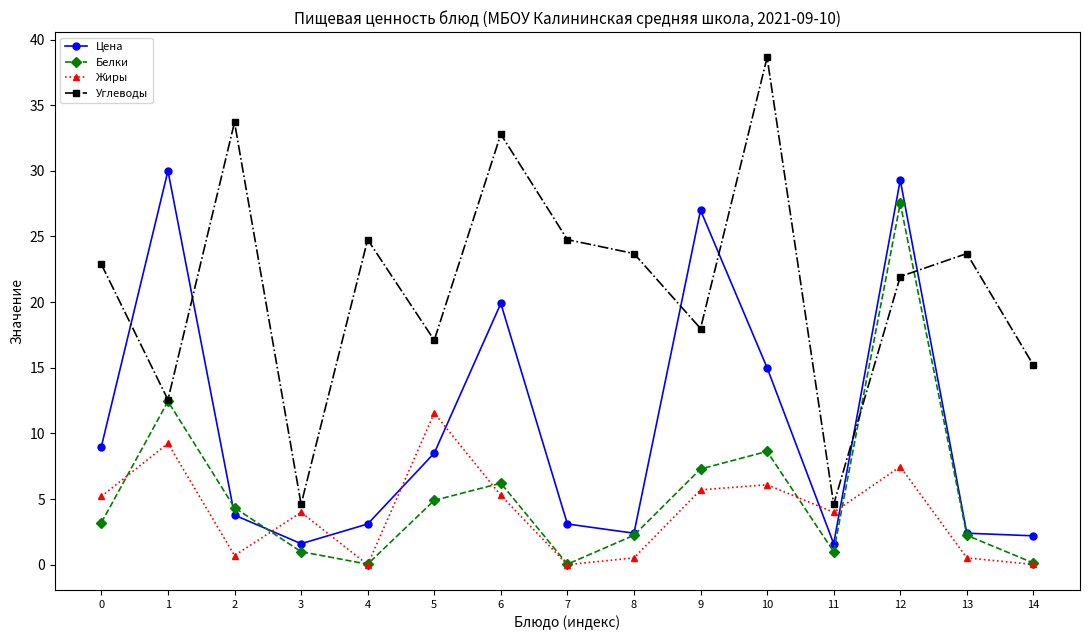

At how many categories does at least one series exceed 34?

1